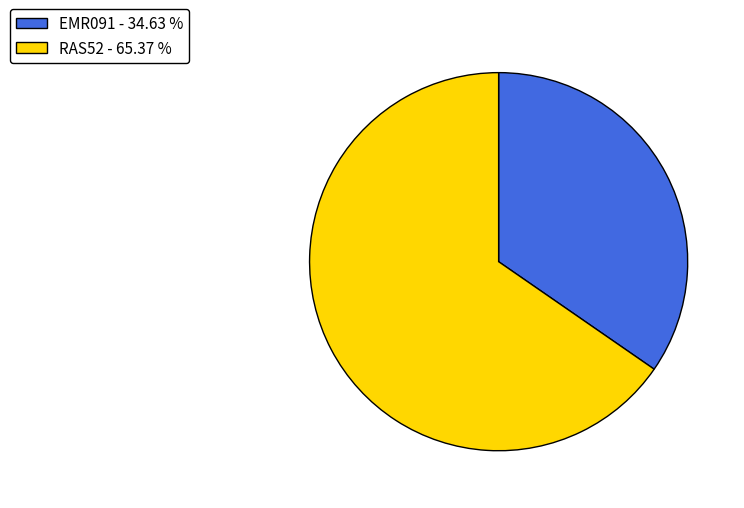

How many segments does this pie chart have?

2